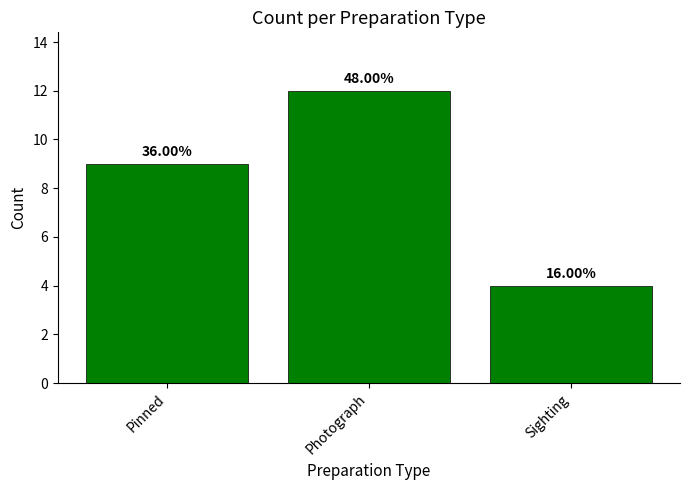

What is the label of the 2nd bar from the left?

Photograph